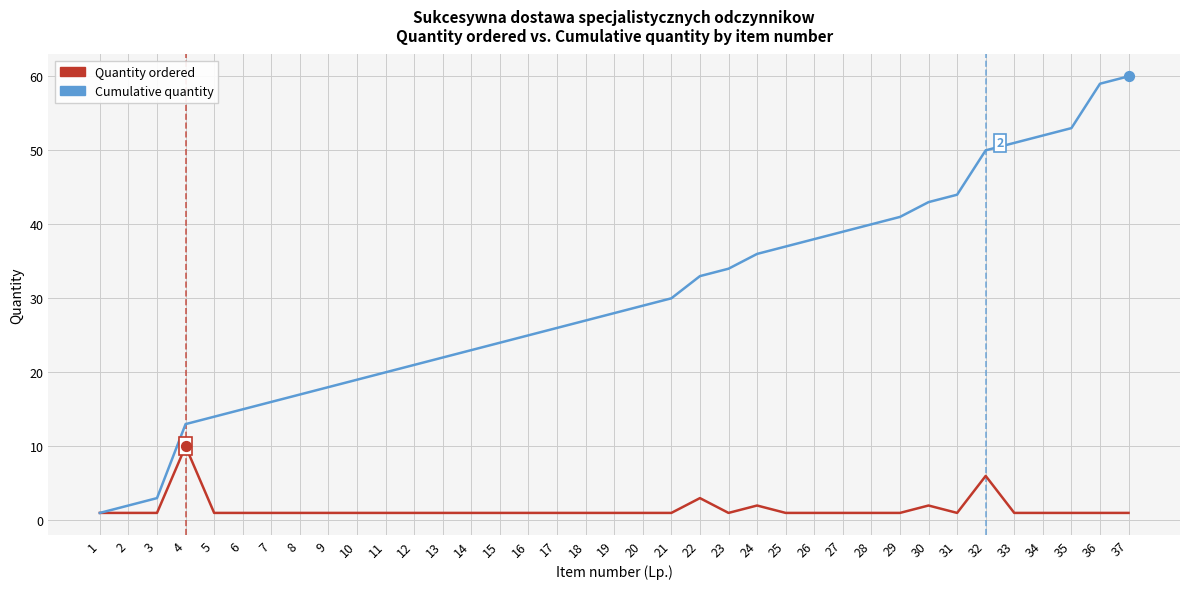

Which series has the largest range (max minus min)?

Cumulative quantity